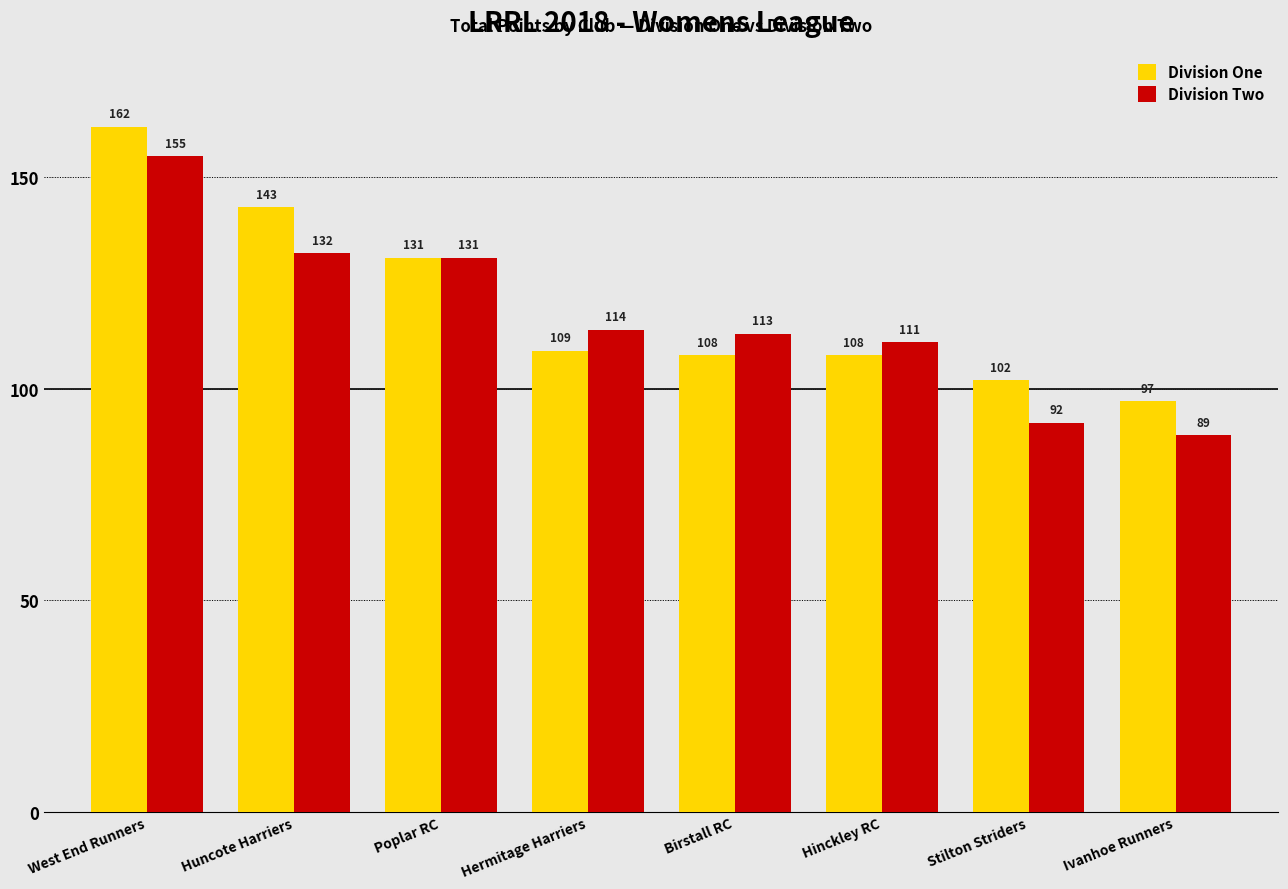

At which category is the sum across all series the highest?

West End Runners